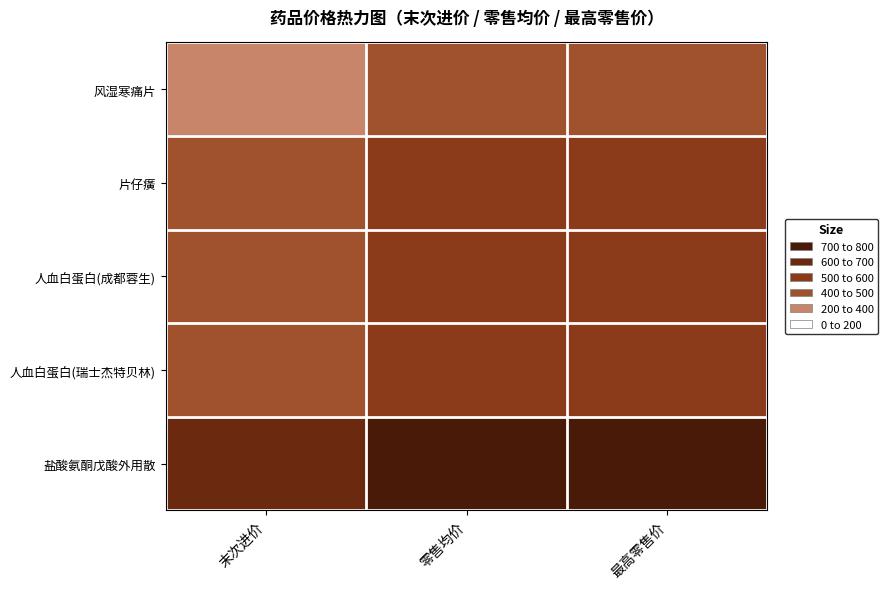

Reading right to left, what are all the values shown in this chart?

风湿寒痛片: 最高零售价=450.0	零售均价=450.0	末次进价=395.4
片仔癀: 最高零售价=500.0	零售均价=500.0	末次进价=430.0
人血白蛋白(成都蓉生): 最高零售价=530.0	零售均价=530.0	末次进价=420.0
人血白蛋白(瑞士杰特贝林): 最高零售价=585.0	零售均价=585.0	末次进价=490.0
盐酸氨酮戊酸外用散: 最高零售价=770.0	零售均价=770.0	末次进价=672.0